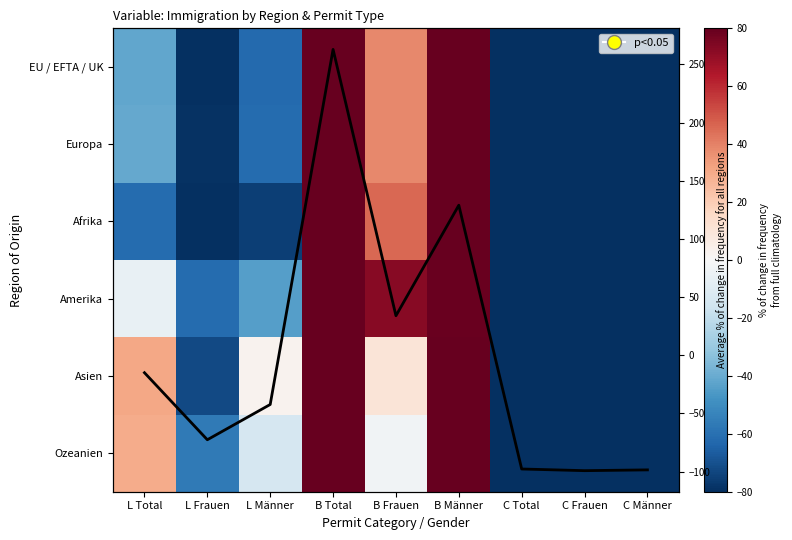

The value of Afrika at C Frauen is -68.4. True or false?

False